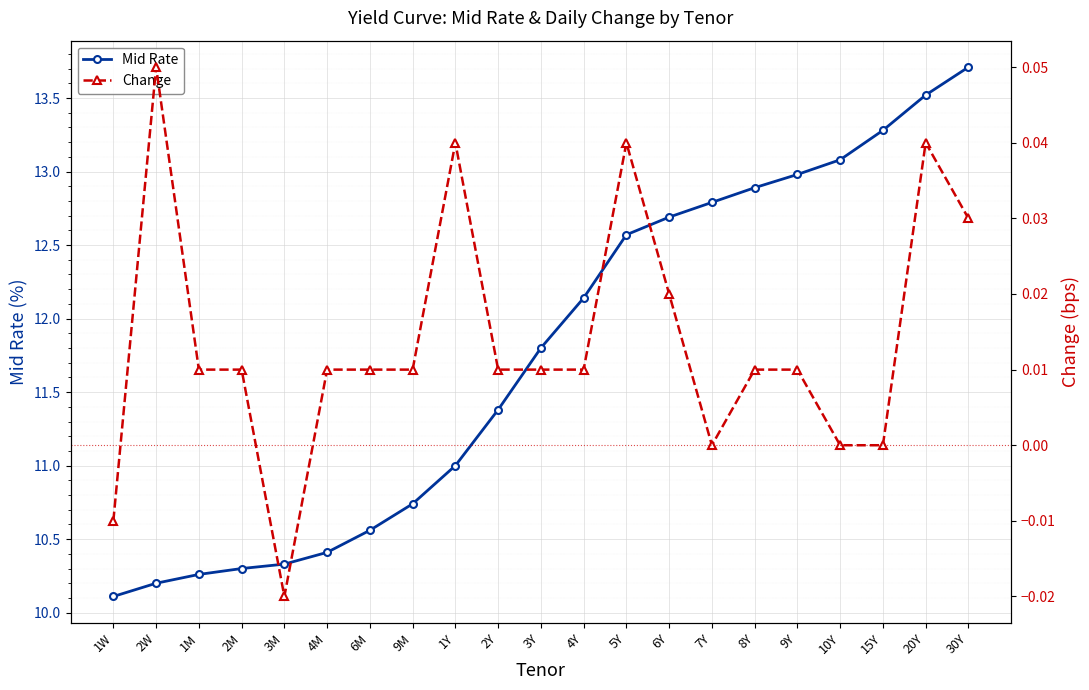

Between 5Y and 1Y, which is larger?

5Y